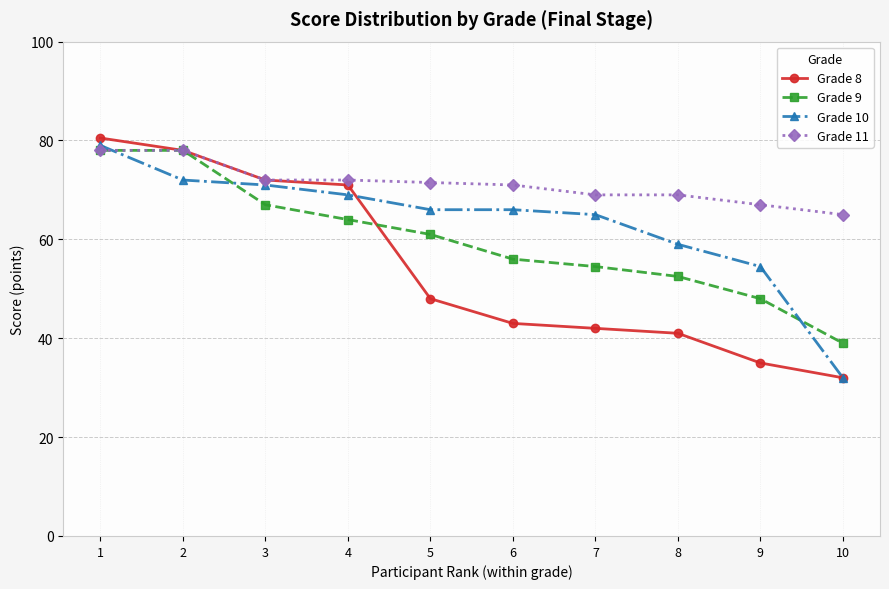

At 6, list the series in order from largest to smallest.

Grade 11, Grade 10, Grade 9, Grade 8